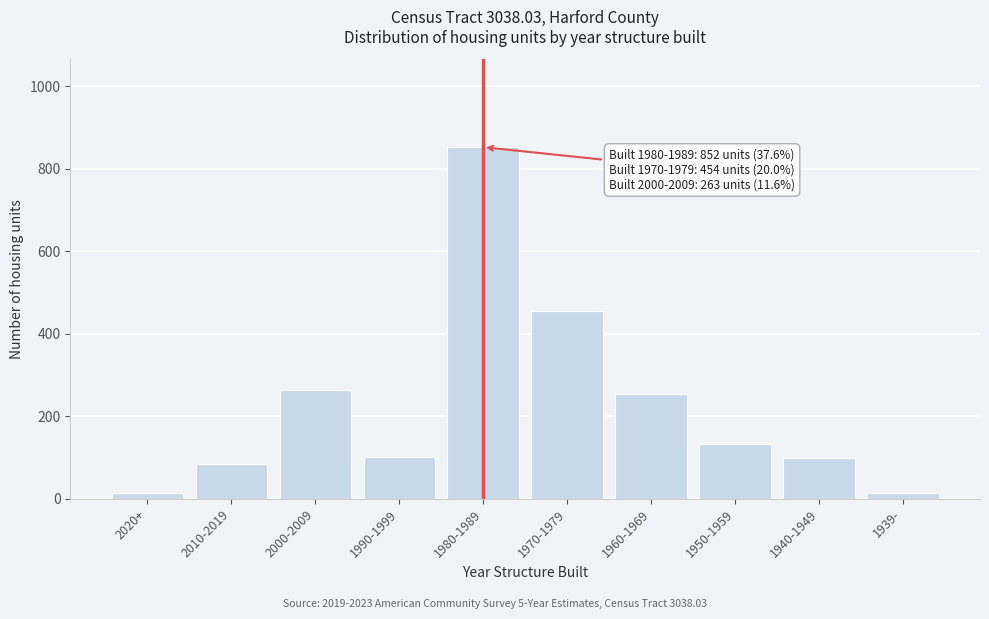

The value at 1990-1999 is 101. True or false?

True